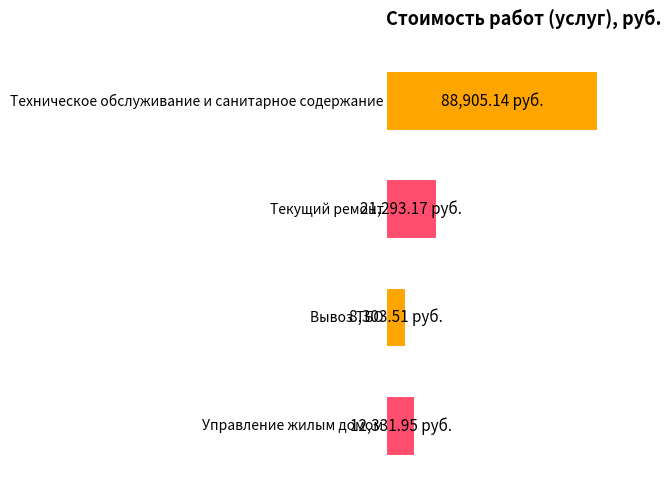

Are the bars horizontal?

Yes